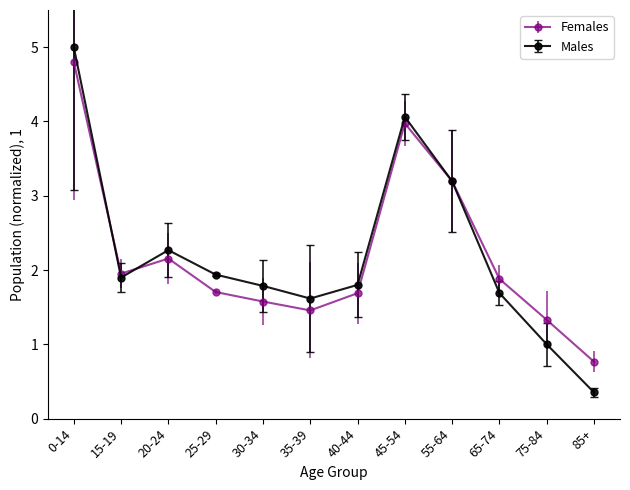

What is the average value of the Males series?

2.2